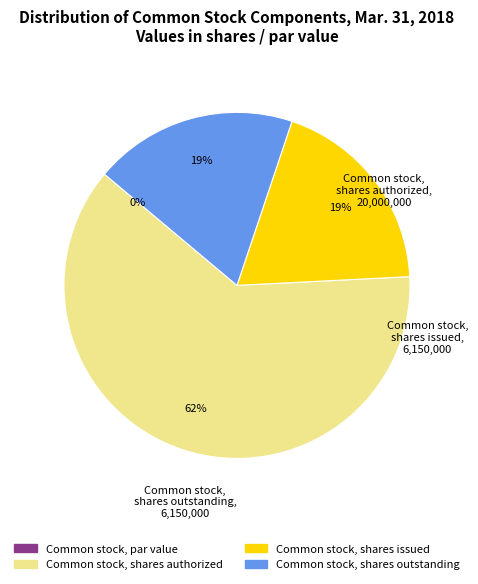

What percentage do Common stock, par value and Common stock, shares issued together represent?

19.0%